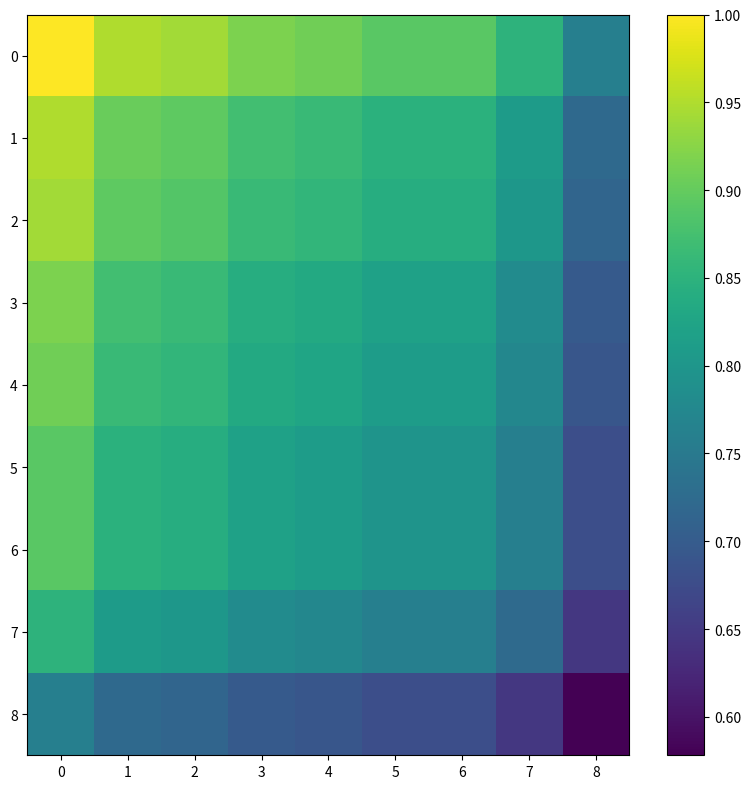

Rank the series at 6 from highest to lowest value.

0, 1, 2, 3, 4, 5, 6, 7, 8